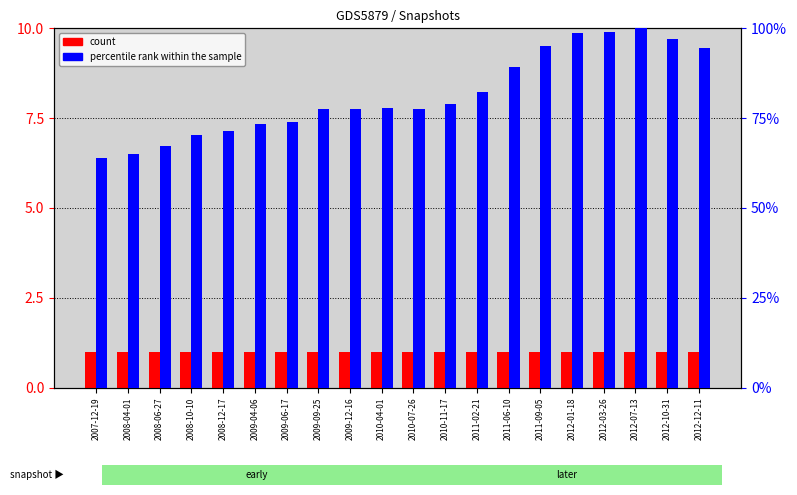

Between 2010-07-26 and 2012-01-18, which series saw the biggest shift?

percentile rank within the sample